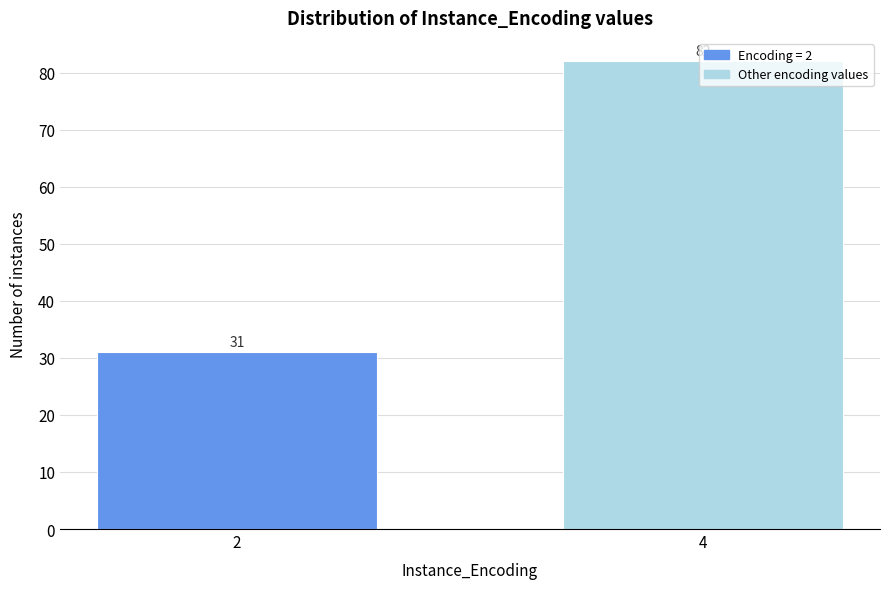

What is the value of the 1st bar from the left?

31